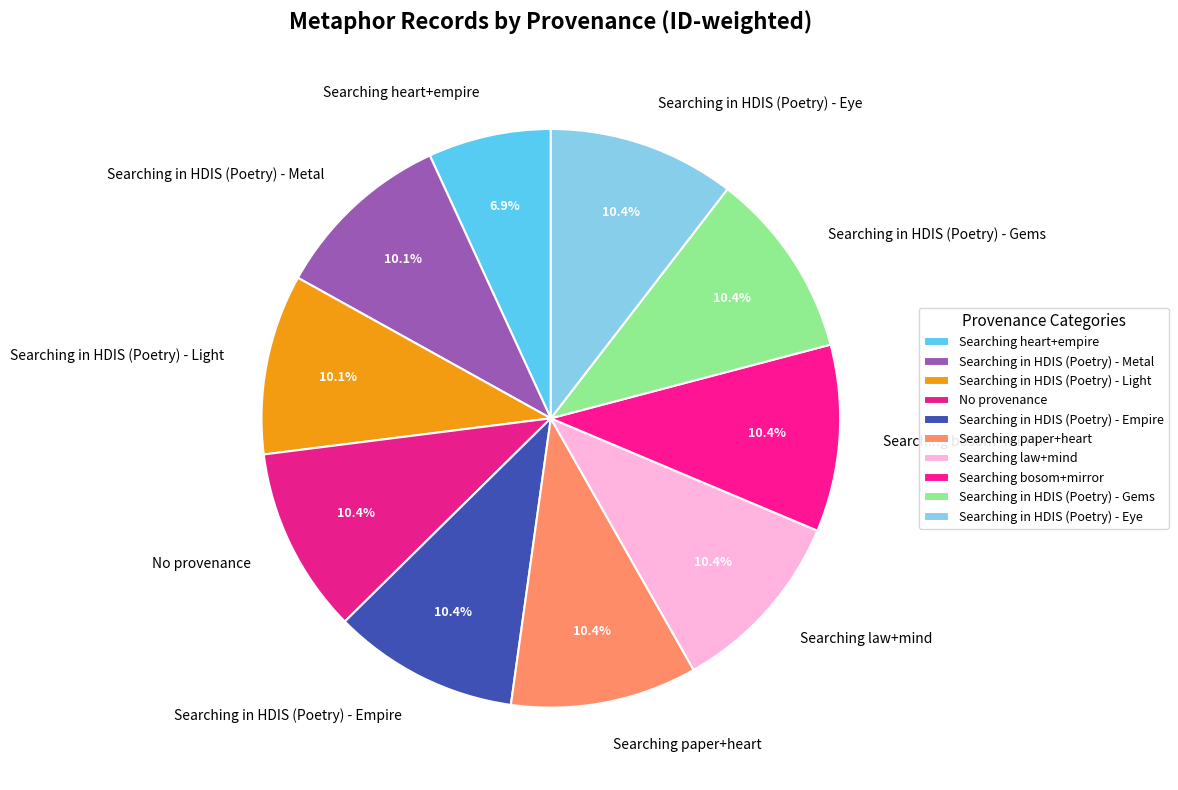

Is it true that Searching law+mind is 16% of the pie?

False